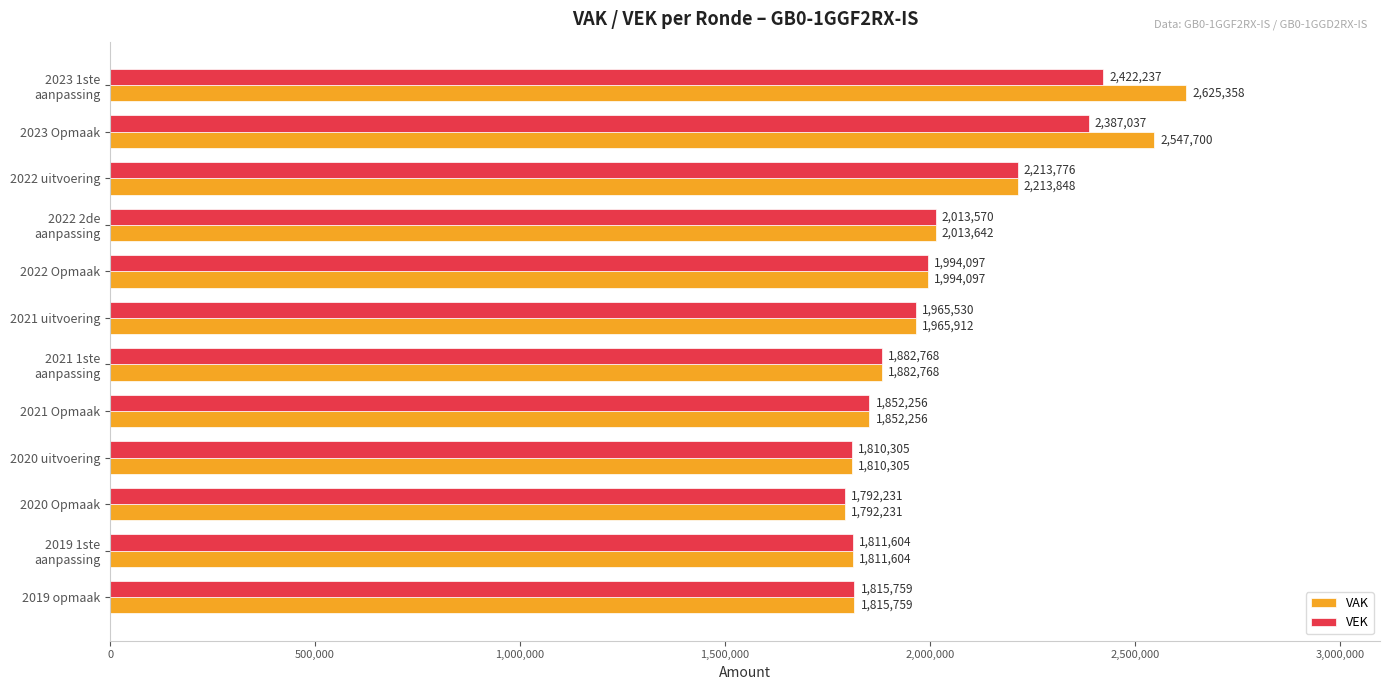

What is the minimum value shown in the chart?

1792231